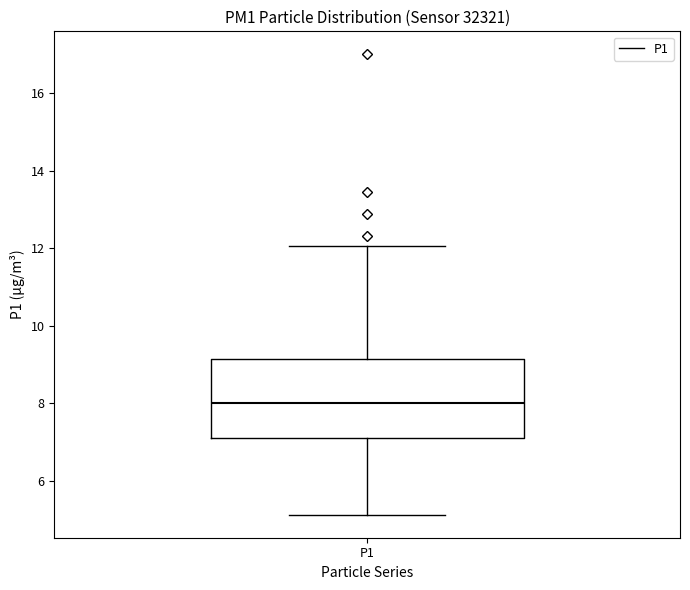

Read this box plot against the y-axis: the position of the median line, the range covered by the box, and the ends of both whiskers. The values are not printed on the chart, so give them approximately, as read against the axis.

median 8.0, box 7.2 to 9.2, whiskers 5.2 to 12.0